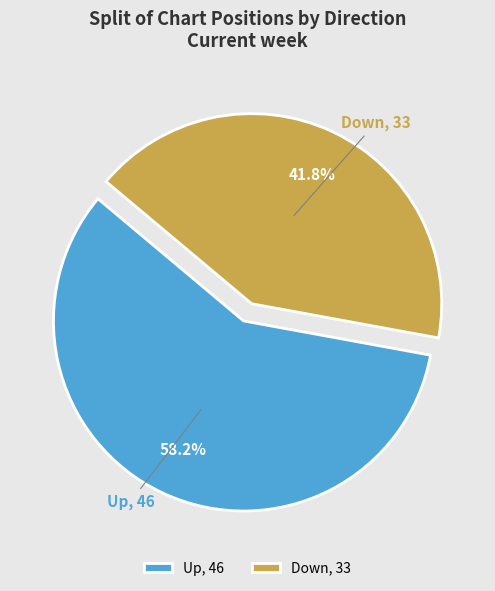

Between Down, 33 and Up, 46, which is larger?

Up, 46